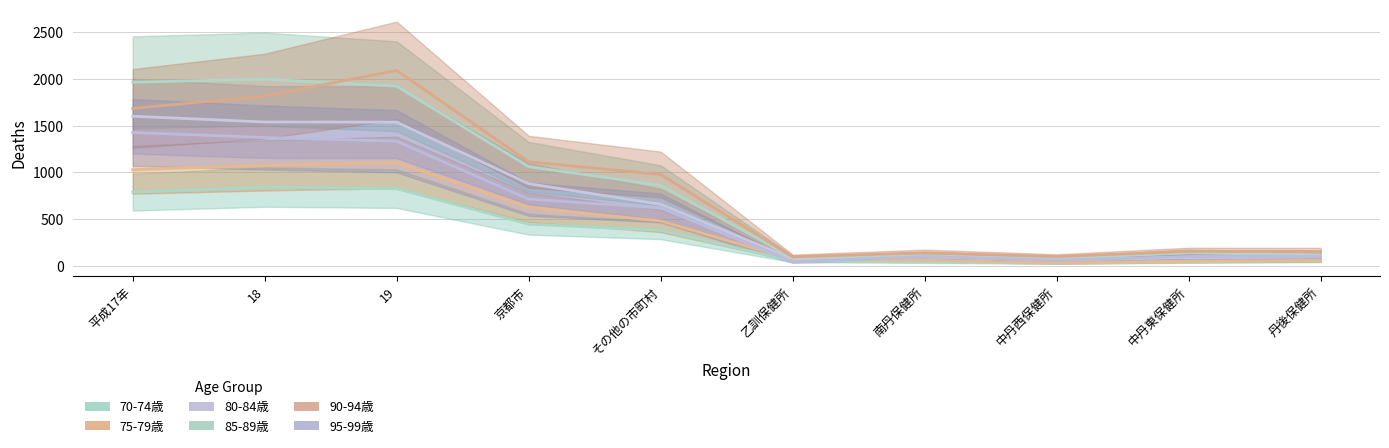

Reading left to right, what are all the values shown in this chart?

70-74歳: 平成17年=788	18=842	19=825	京都市=445	その他の市町村=380	乙訓保健所=52	南丹保健所=41	中丹西保健所=28	中丹東保健所=43	丹後保健所=52
75-79歳: 平成17年=1027	18=1074	19=1105	京都市=625	その他の市町村=480	乙訓保健所=67	南丹保健所=61	中丹西保健所=31	中丹東保健所=49	丹後保健所=59
80-84歳: 平成17年=1599	18=1538	19=1536	京都市=878	その他の市町村=658	乙訓保健所=74	南丹保健所=94	中丹西保健所=62	中丹東保健所=91	丹後保健所=96
85-89歳: 平成17年=1963	18=1995	19=1920	京都市=1060	その他の市町村=860	乙訓保健所=87	南丹保健所=110	中丹西保健所=77	中丹東保健所=140	丹後保健所=114
90-94歳: 平成17年=1683	18=1814	19=2089	京都市=1112	その他の市町村=977	乙訓保健所=96	南丹保健所=139	中丹西保健所=99	中丹東保健所=155	丹後保健所=154
95-99歳: 平成17年=1426	18=1372	19=1332	京都市=713	その他の市町村=619	乙訓保健所=43	南丹保健所=99	中丹西保健所=60	中丹東保健所=100	丹後保健所=100